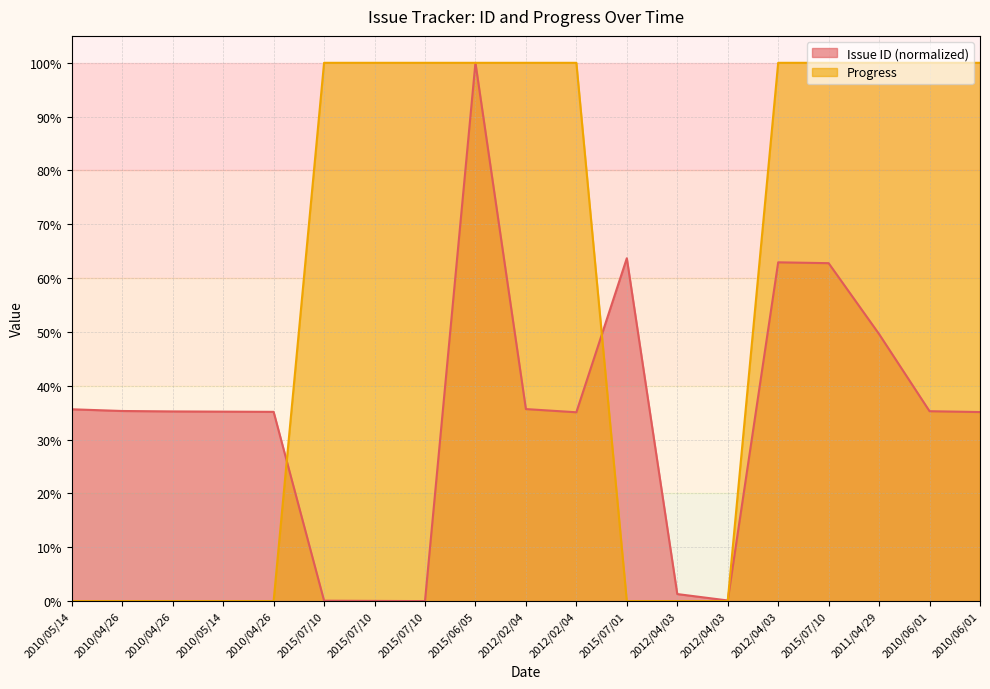

Rank the series by their maximum value, from highest to lowest.

Issue ID, Progress